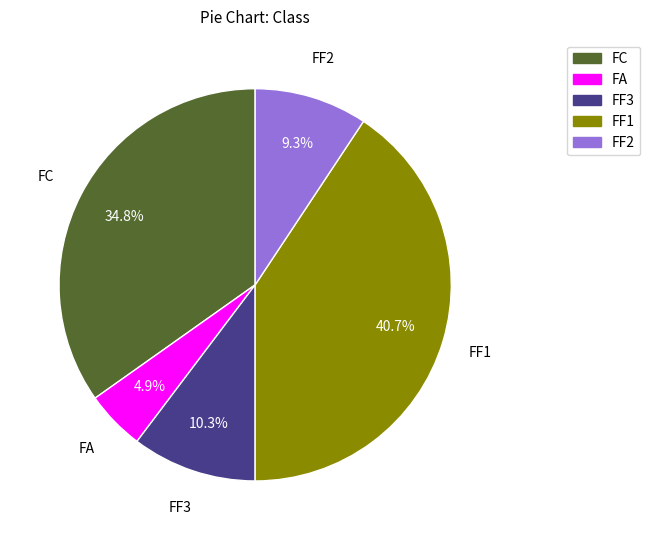

Is there a majority slice in this chart?

No